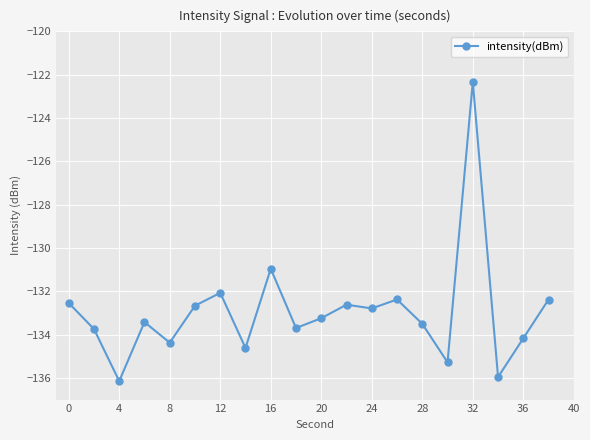

What is the average value?

-132.9